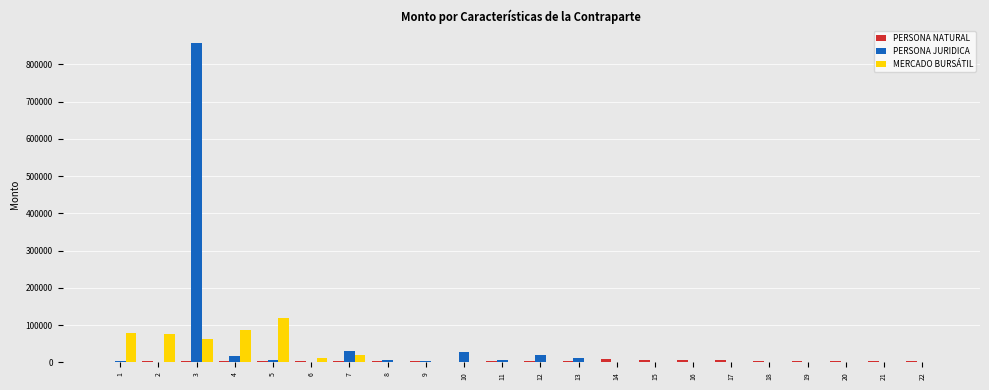

What is the sum of the PERSONA JURIDICA values at 8 and 18?

6000.0